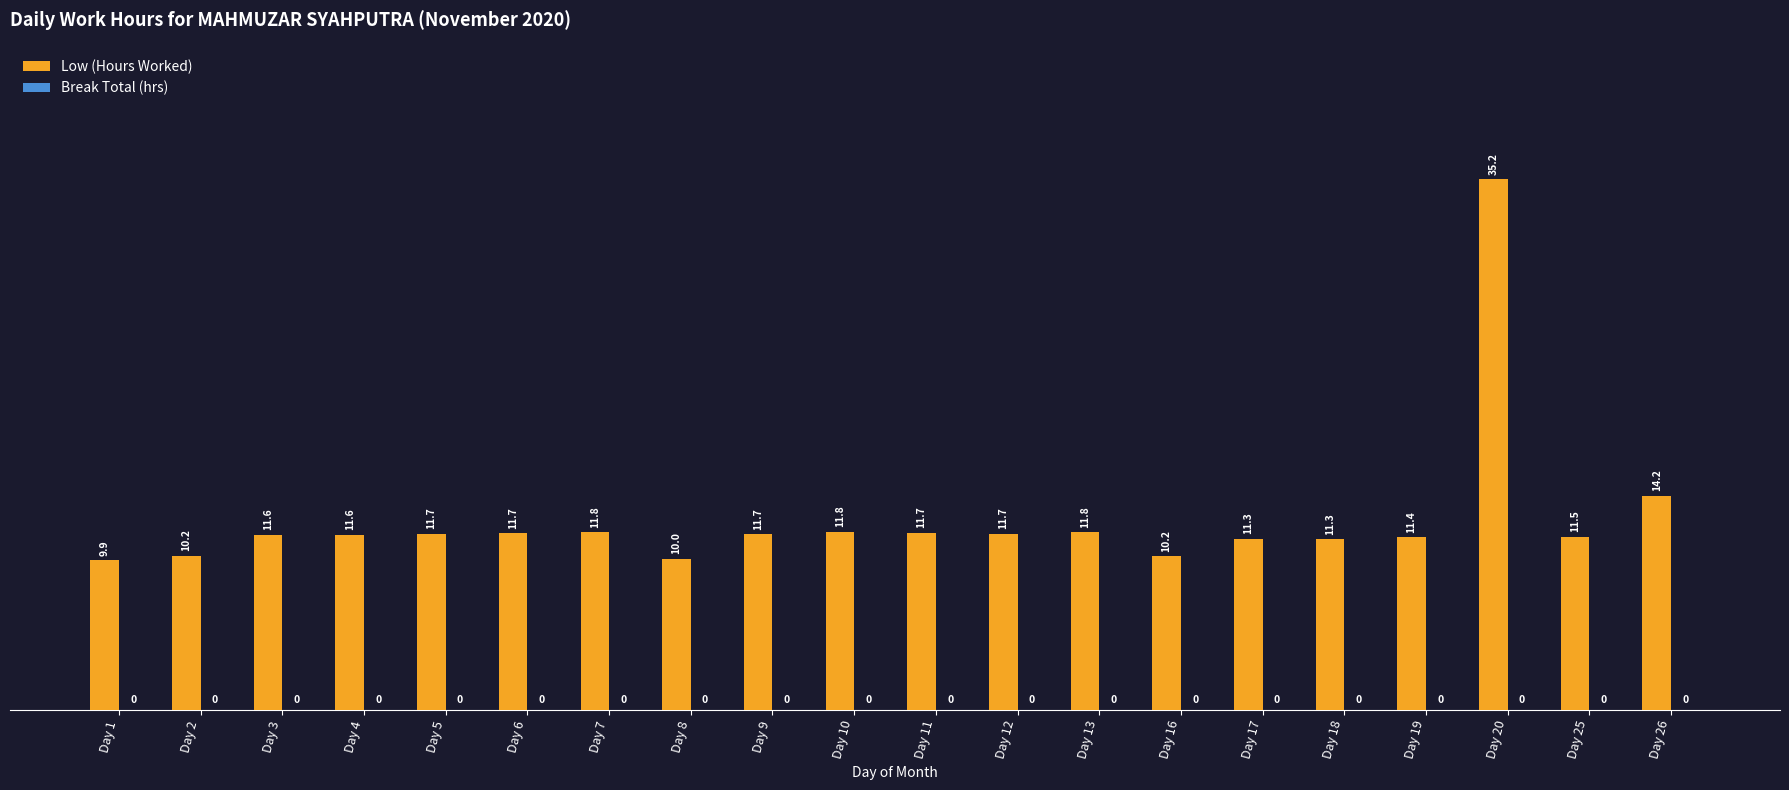

Does the chart contain any negative values?

No